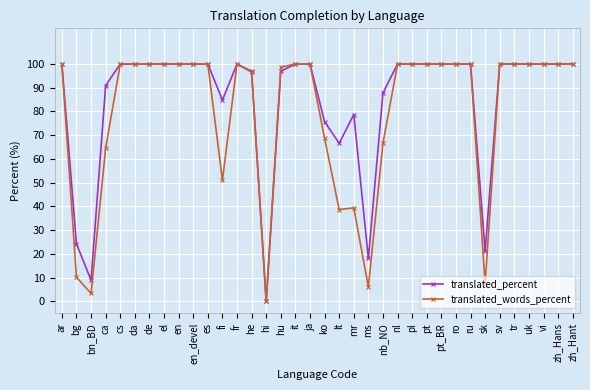

What is the value of the translated_percent point at the 30th from the left?

21.2